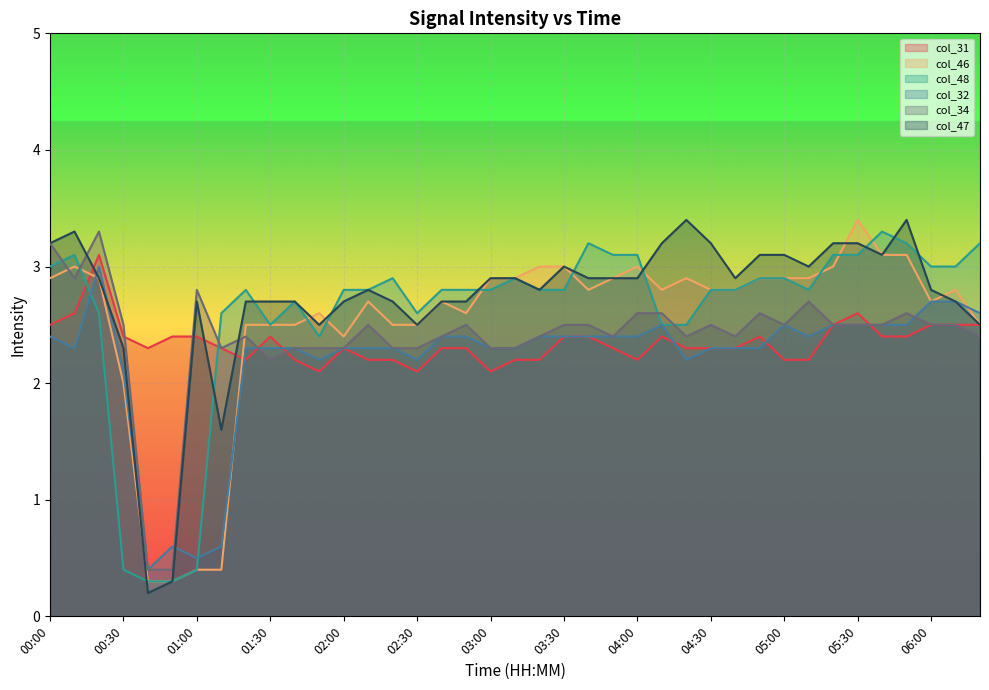

List the series in order of their peak value, highest first.

col_46, col_47, col_48, col_34, col_31, col_32